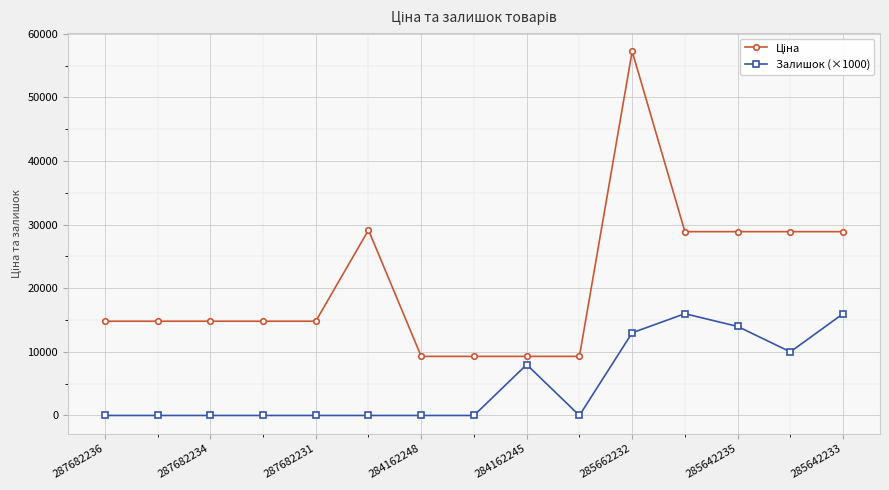

What is the maximum value for Залишок (×1000)?

16000.0